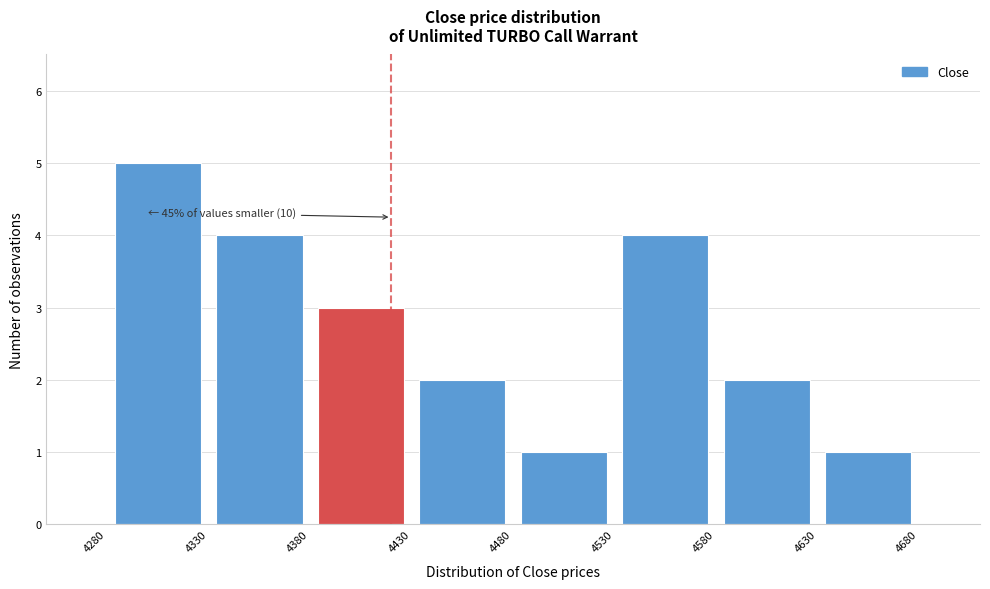

Which range on the x-axis has the tallest bar?

4280 to 4330